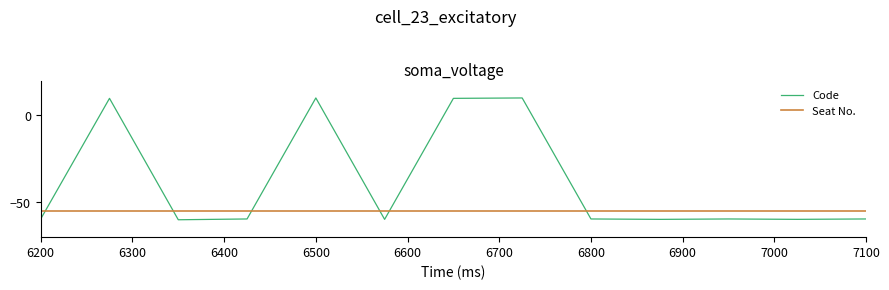

What is the sum of all Code values?

-497.5